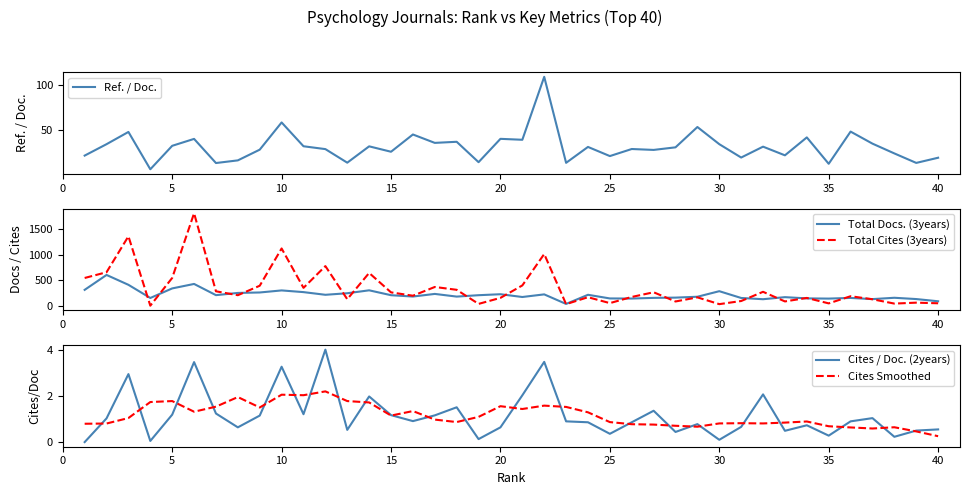

Reading right to left, transcribe all the data shown in this chart.

Ref. / Doc.: 19.2	13.4	24.0	34.9	48.4	12.4	41.9	21.9	31.6	19.4	34.4	53.5	30.8	27.9	28.9	21.0	31.3	13.5	109.6	39.3	40.3	14.2	37.0	35.8	45.2	25.9	31.9	13.7	28.8	32.0	58.6	28.2	16.2	13.3	40.2	32.5	6.3	48.0	34.3	21.6
Total Docs. (3years): 94.0	137.0	162.0	136.0	159.0	146.0	150.0	174.0	134.0	158.0	290.0	182.0	165.0	160.0	147.0	149.0	220.0	42.0	228.0	177.0	231.0	212.0	185.0	237.0	186.0	212.0	307.0	250.0	220.0	272.0	305.0	265.0	256.0	213.0	431.0	344.0	158.0	414.0	606.0	316.0
Total Cites (3years): 55.0	67.0	49.0	133.0	192.0	53.0	159.0	91.0	278.0	99.0	38.0	170.0	90.0	269.0	178.0	58.0	173.0	38.0	1013.0	402.0	160.0	43.0	317.0	372.0	202.0	267.0	645.0	134.0	778.0	355.0	1121.0	396.0	212.0	288.0	1806.0	548.0	8.0	1358.0	659.0	547.0
Cites / Doc. (2years): 0.6	0.5	0.2	1.0	0.9	0.3	0.7	0.5	2.1	0.7	0.1	0.8	0.4	1.4	0.9	0.4	0.9	0.9	3.5	2.0	0.6	0.1	1.5	1.2	0.9	1.2	2.0	0.5	4.0	1.2	3.3	1.1	0.6	1.2	3.5	1.2	0.1	3.0	1.0	0.0
Cites Smoothed: 0.3	0.5	0.6	0.6	0.6	0.7	0.9	0.8	0.8	0.8	0.8	0.7	0.7	0.8	0.8	0.9	1.3	1.5	1.6	1.4	1.6	1.1	0.9	1.0	1.3	1.1	1.7	1.8	2.2	2.0	2.1	1.5	2.0	1.5	1.3	1.8	1.7	1.0	0.8	0.8